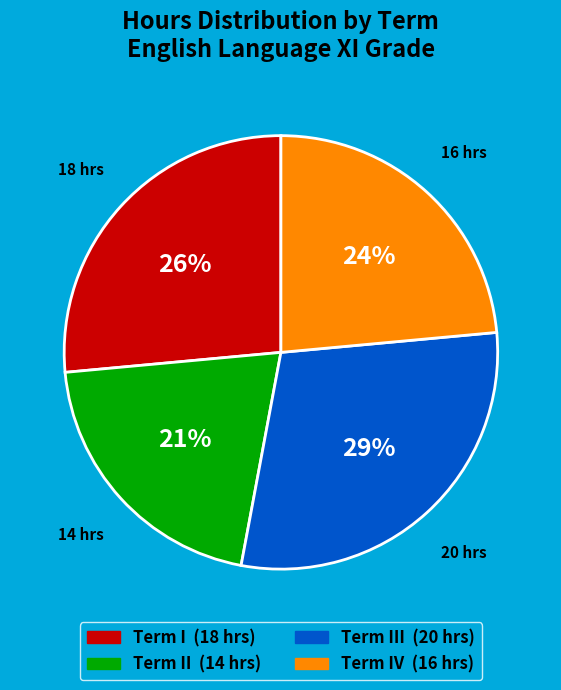

To the nearest percent, what is the average slice percentage?

25%